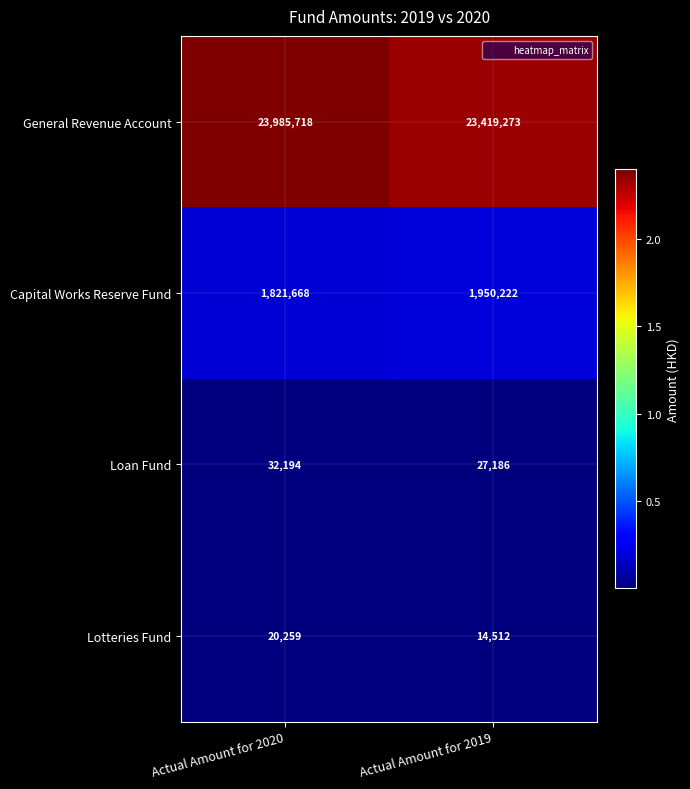

What is the difference between the Lotteries Fund values at Actual Amount for 2019 and Actual Amount for 2020?

5747